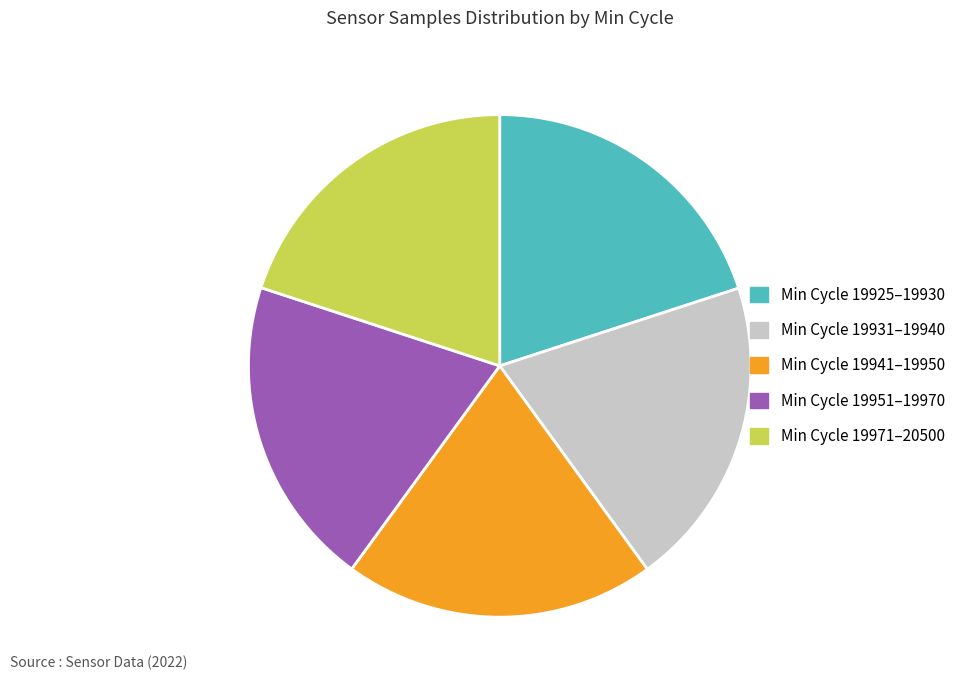

Does any single category account for the majority?

No